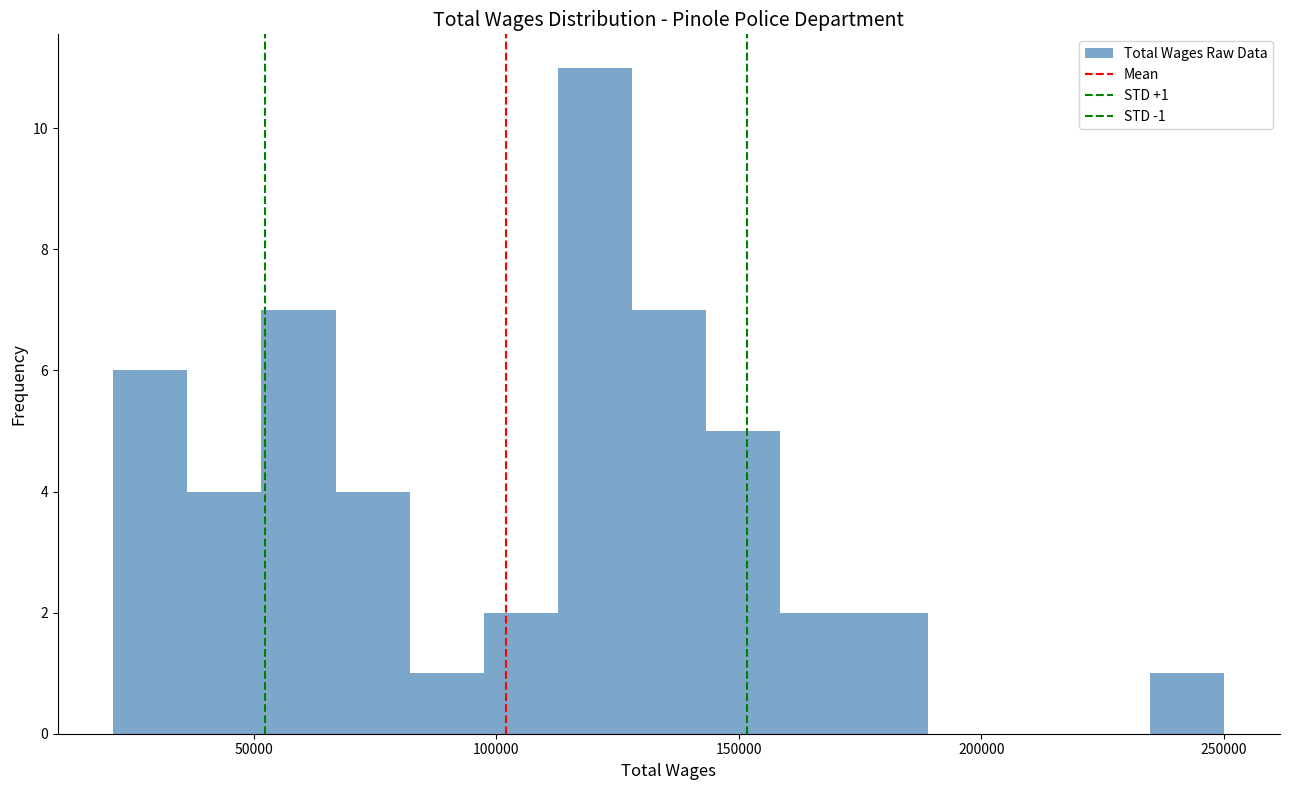

Read against the x-axis, roughly where is the centre of the tallest bar?

120000